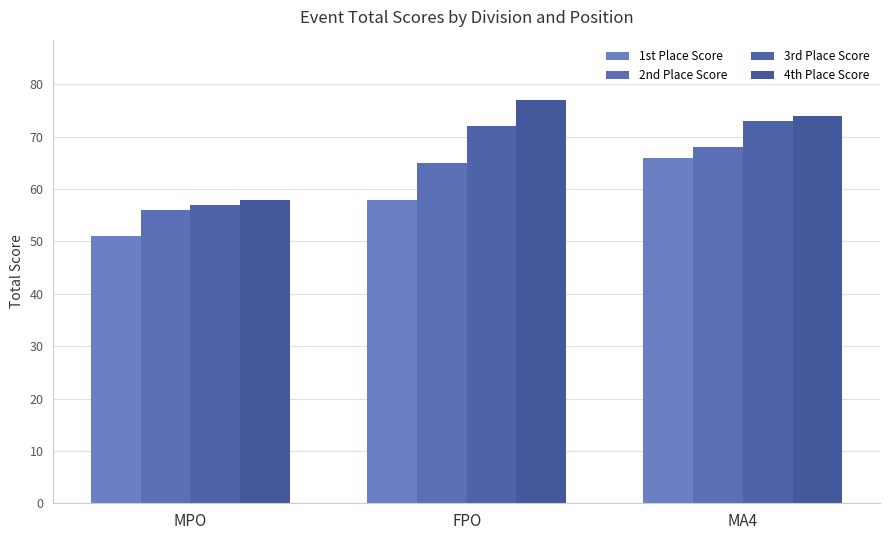

At which category does the chart reach its minimum across all series?

MPO